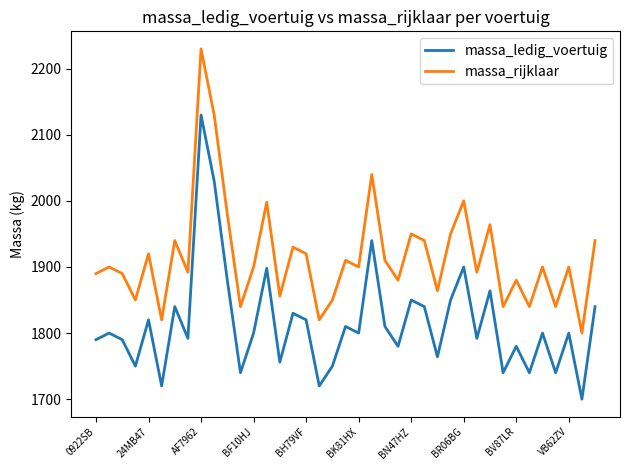

What is the minimum value shown in the chart?

1700